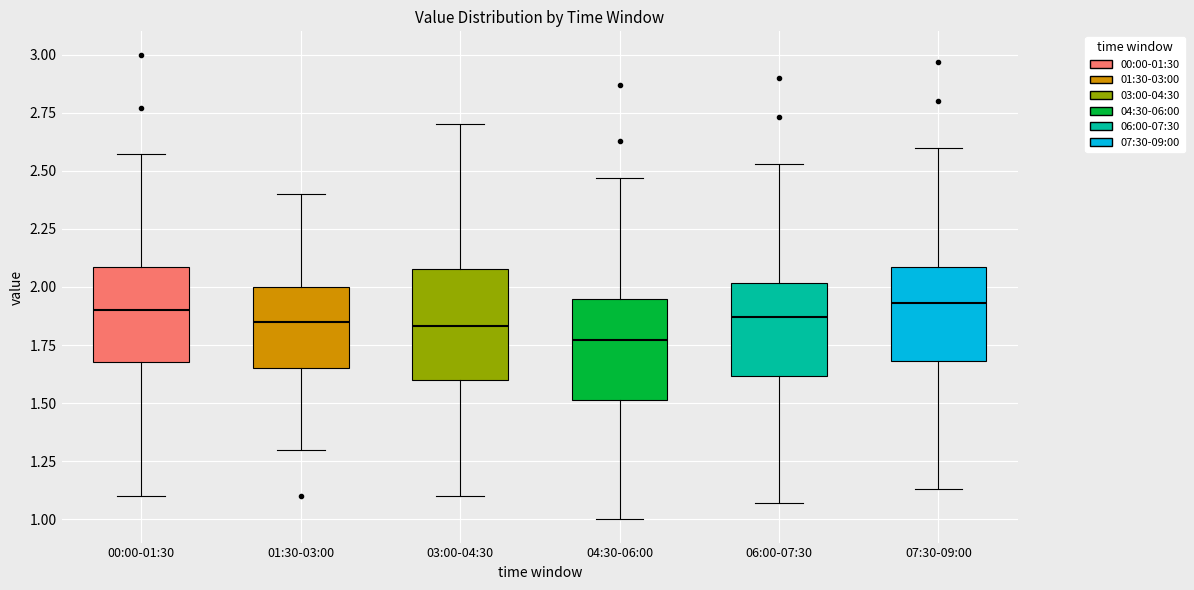

Reading left to right, transcribe this box plot: for each box, give where its median line is, the range the box spans, and where its two whiskers end, as read against the y-axis. The values are not printed on the chart, so give them approximately, as read against the axis.

00:00-01:30: median 1.90, box 1.70 to 2.10, whiskers 1.10 to 2.55
01:30-03:00: median 1.85, box 1.65 to 2.00, whiskers 1.30 to 2.40
03:00-04:30: median 1.85, box 1.60 to 2.10, whiskers 1.10 to 2.70
04:30-06:00: median 1.75, box 1.50 to 1.95, whiskers 1.00 to 2.45
06:00-07:30: median 1.85, box 1.60 to 2.00, whiskers 1.05 to 2.55
07:30-09:00: median 1.95, box 1.70 to 2.10, whiskers 1.15 to 2.60